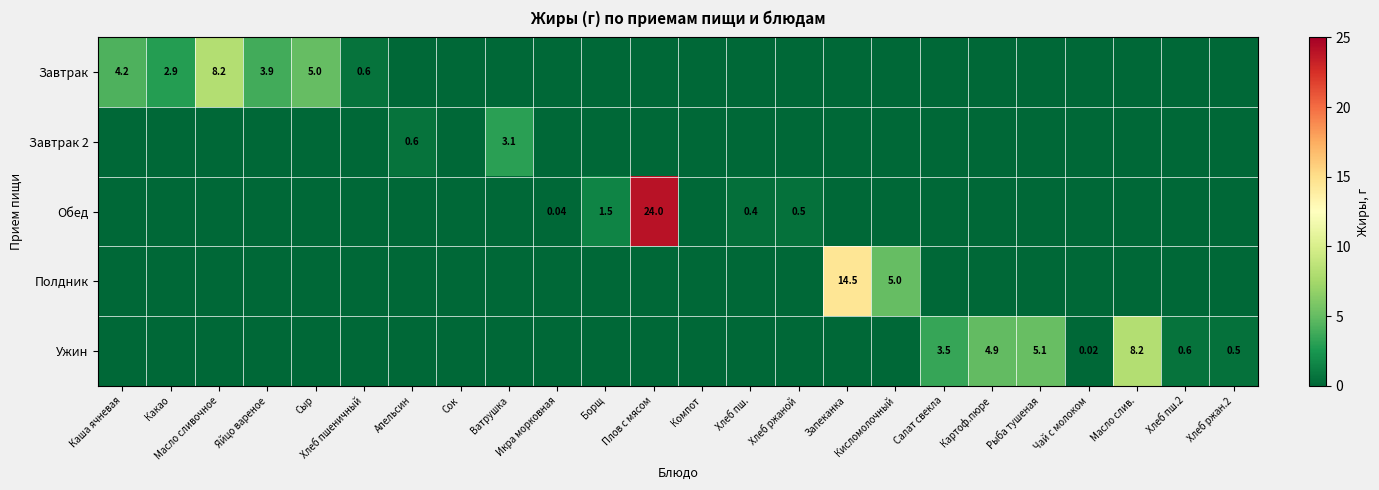

How many data points in Завтрак 2 are above 0?

2